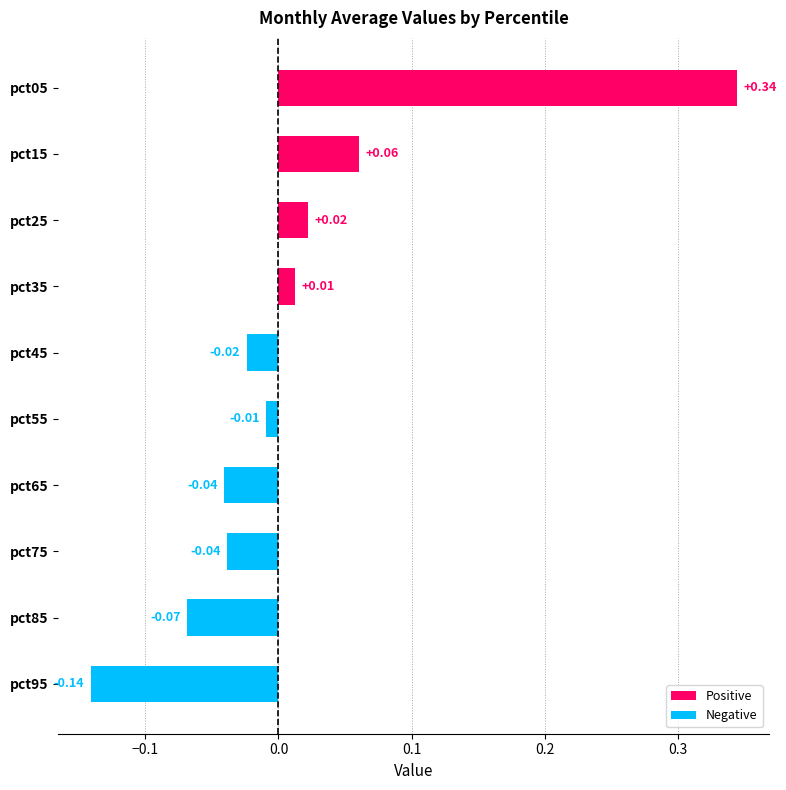

Between pct95 and pct15, which is larger?

pct15